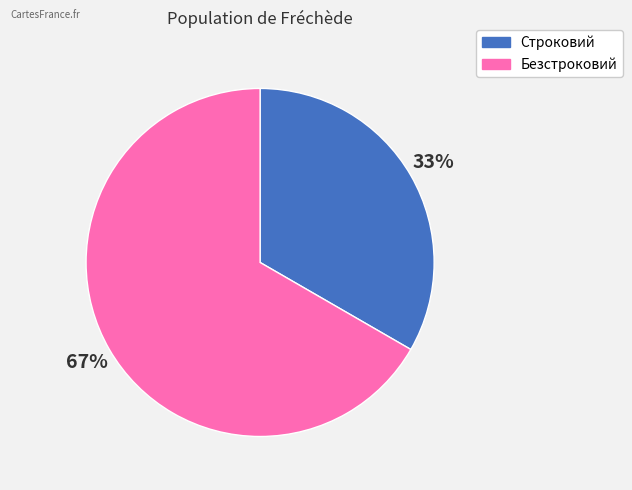

To the nearest percent, what is the combined percentage of Строковий and Безстроковий?

100%